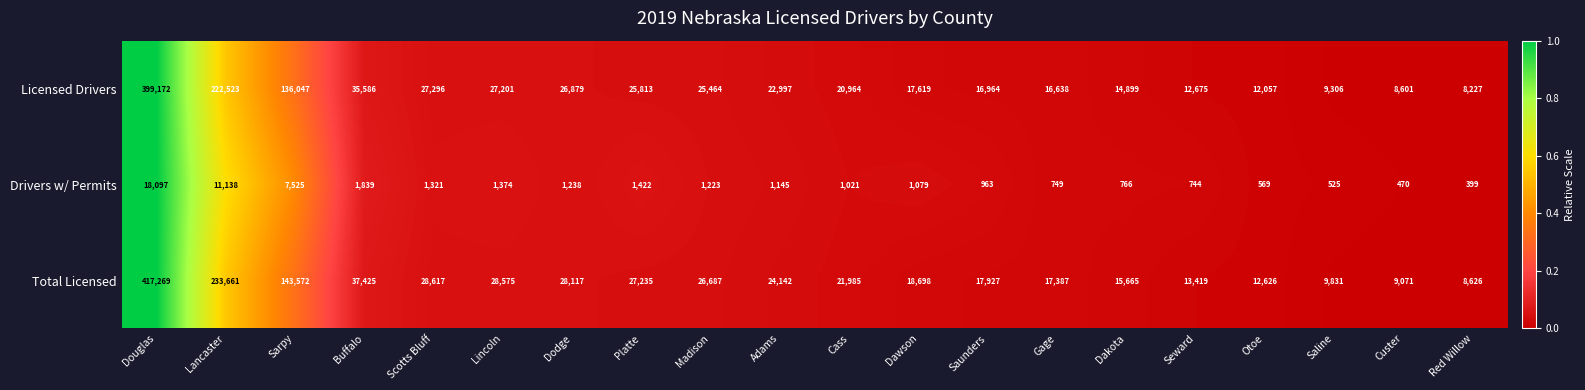

The value of Licensed Drivers at Dodge is 26879. True or false?

True